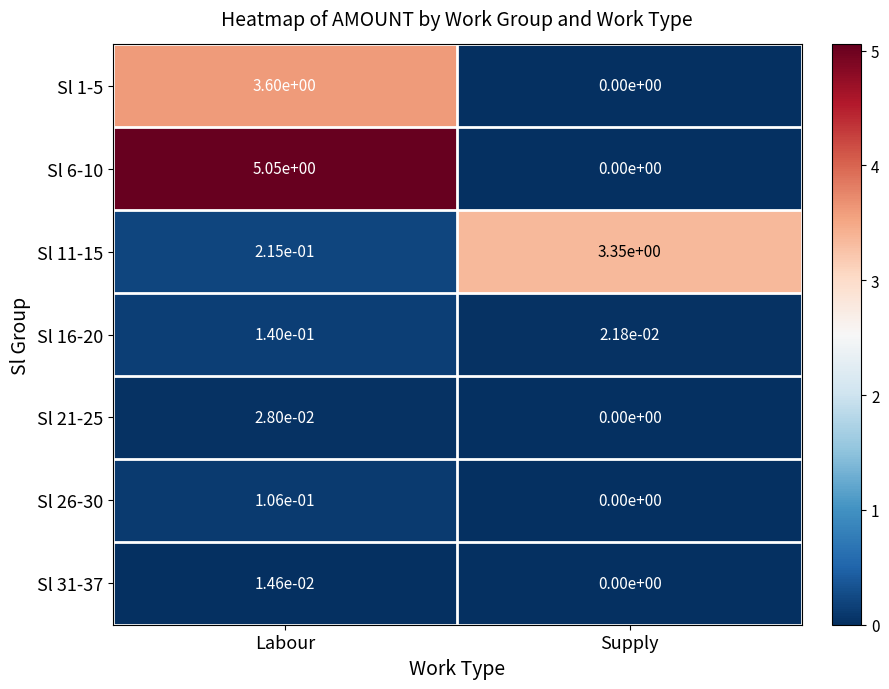

The Sl 1-5 series shows 0.0 at Supply. True or false?

True